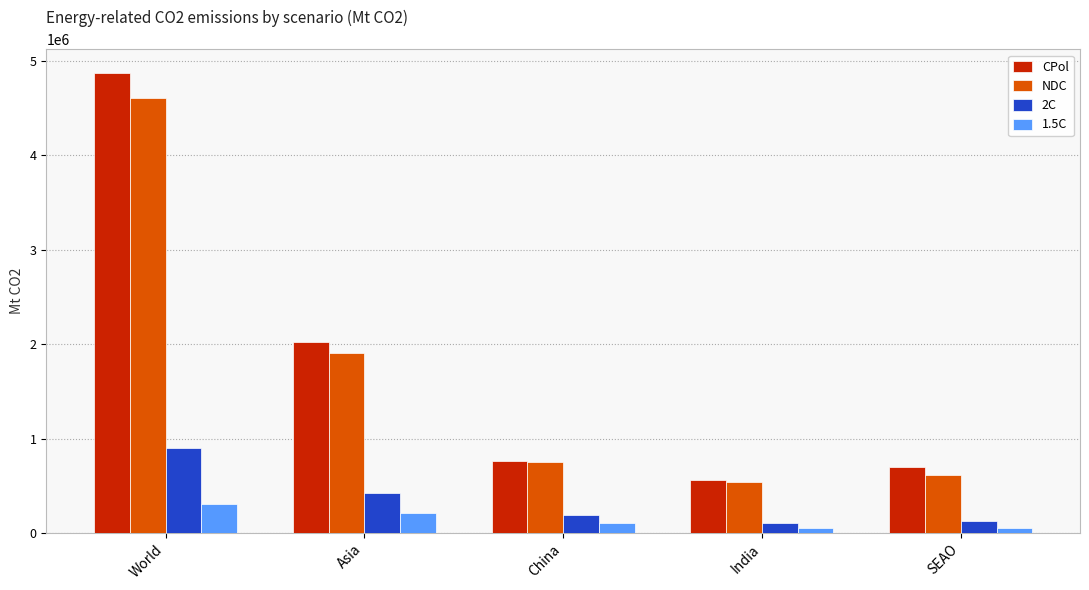

Is the value of CPol at India greater than the value of 2C at Asia?

Yes